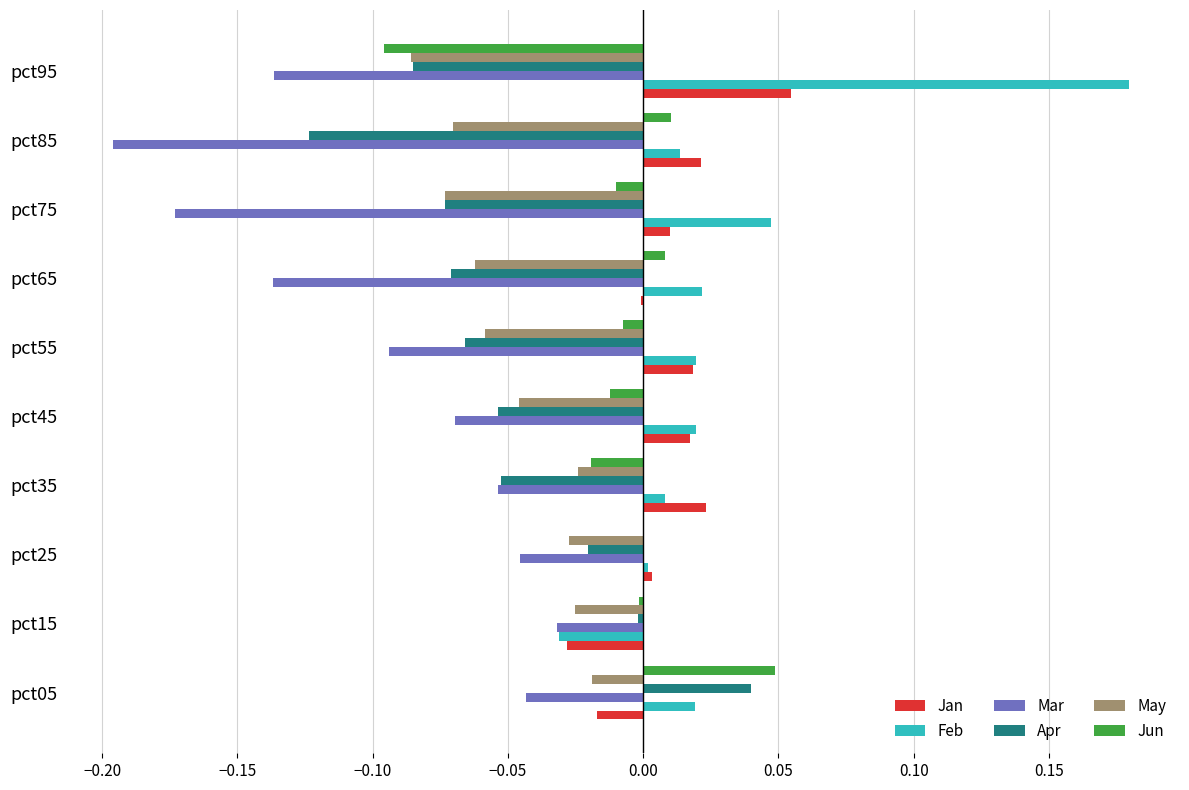

Is the value of Mar at pct65 greater than the value of Feb at pct25?

No